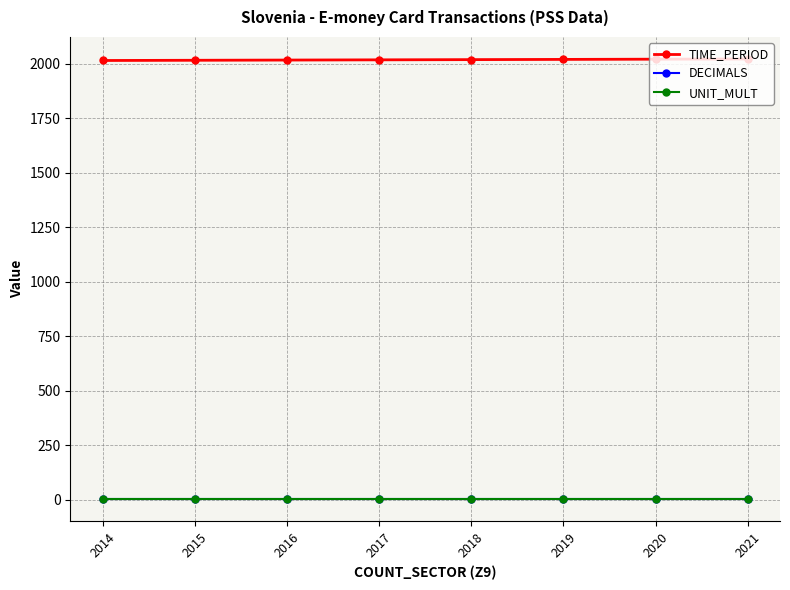

Is it true that UNIT_MULT equals 6 at 2018?

True